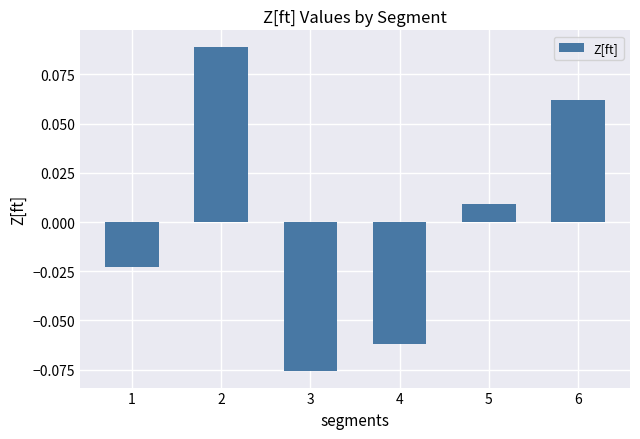

The value at 6 is 0.0. True or false?

False